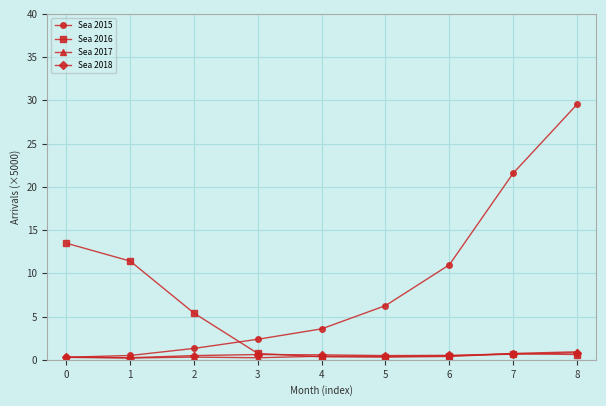

Between 0 and 3, which series saw the biggest shift?

Sea 2016